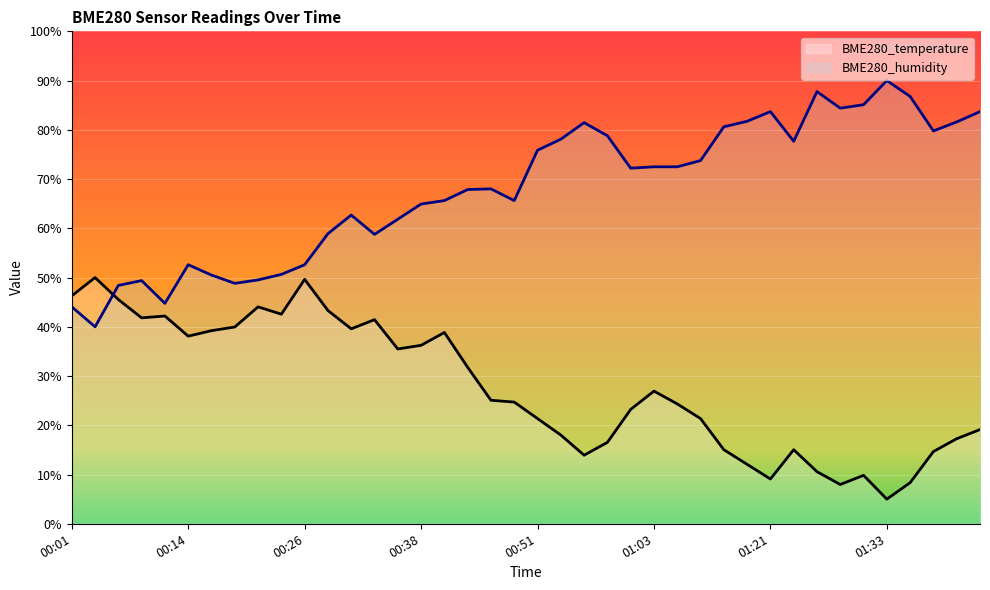

Which category has the highest value across all series?

01:33